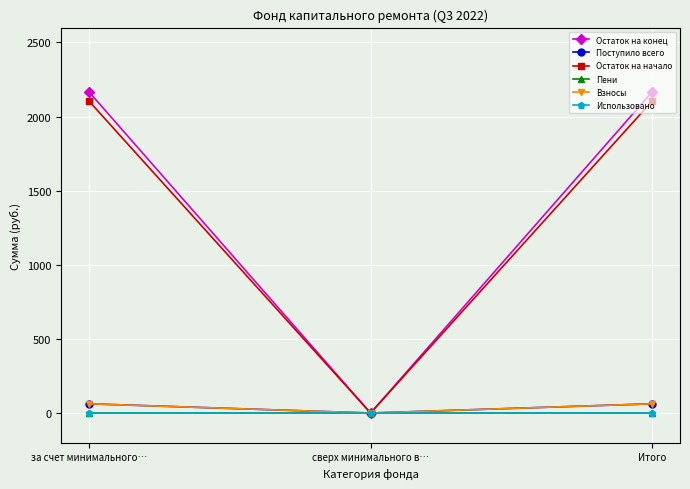

At which label does Остаток на начало first exceed 2102?

за счет минимального…